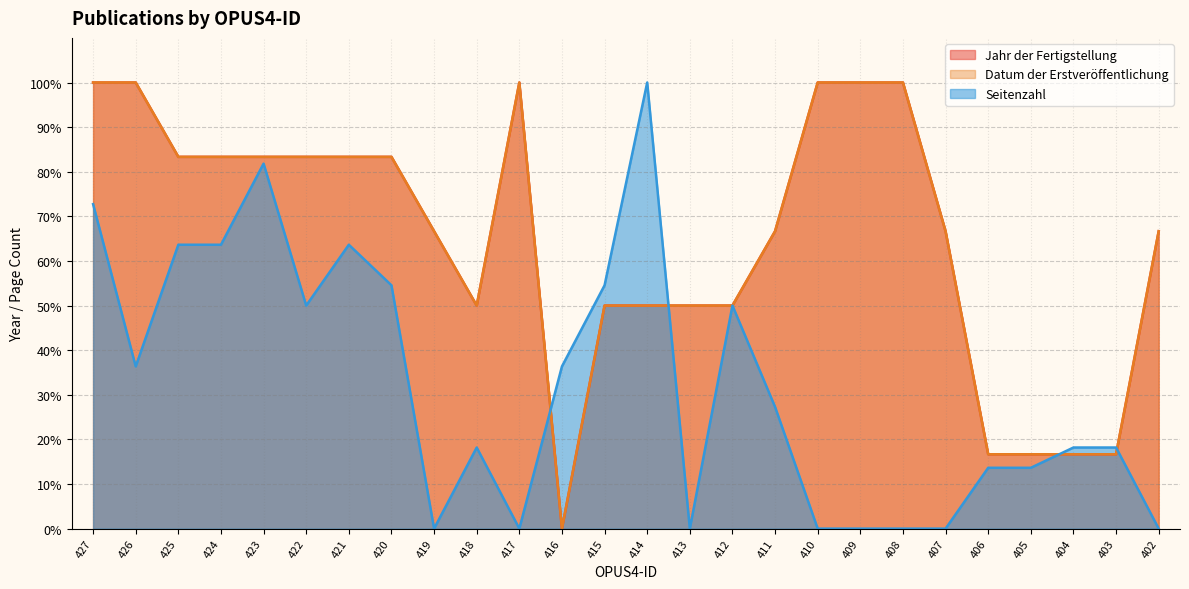

What is the difference between the highest and lowest values at 414?

50.0